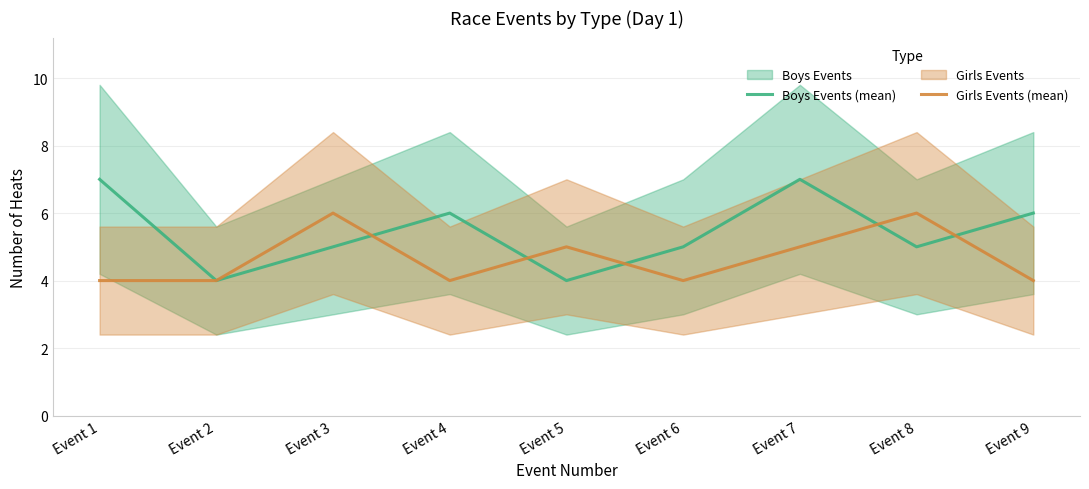

True or false: Girls Events (mean) has more than 2 interior local peaks.

True